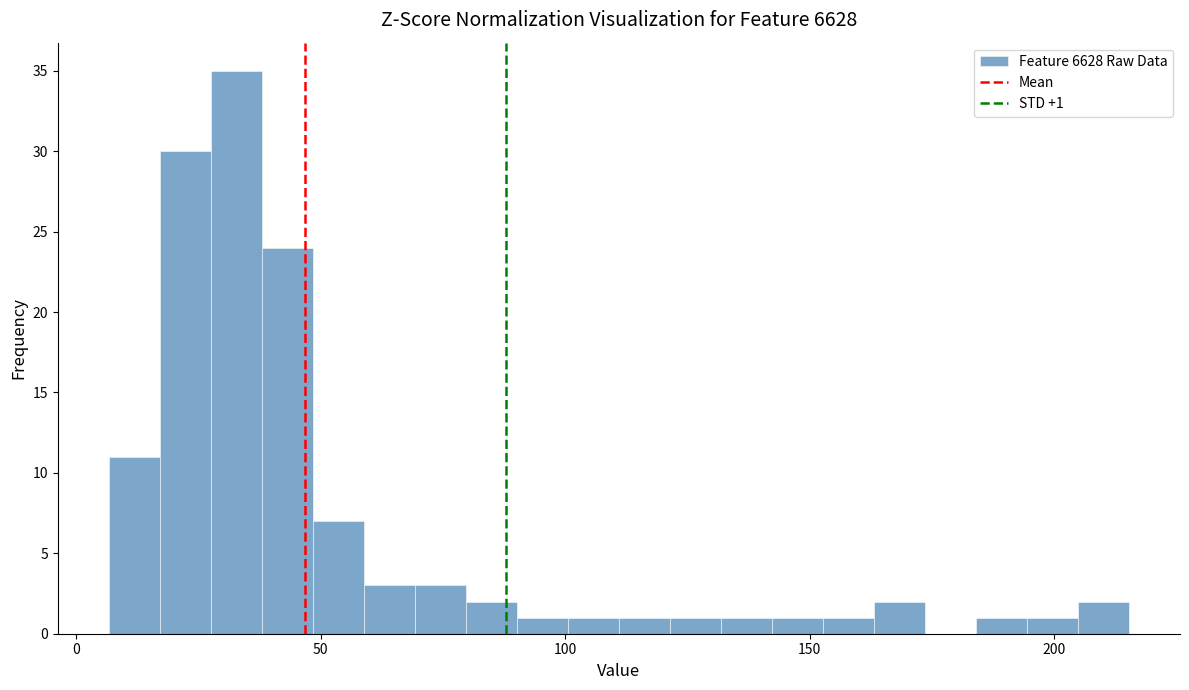

Around what value on the x-axis is the tallest bar? Give the approximate position of its centre, as read against the axis.

35